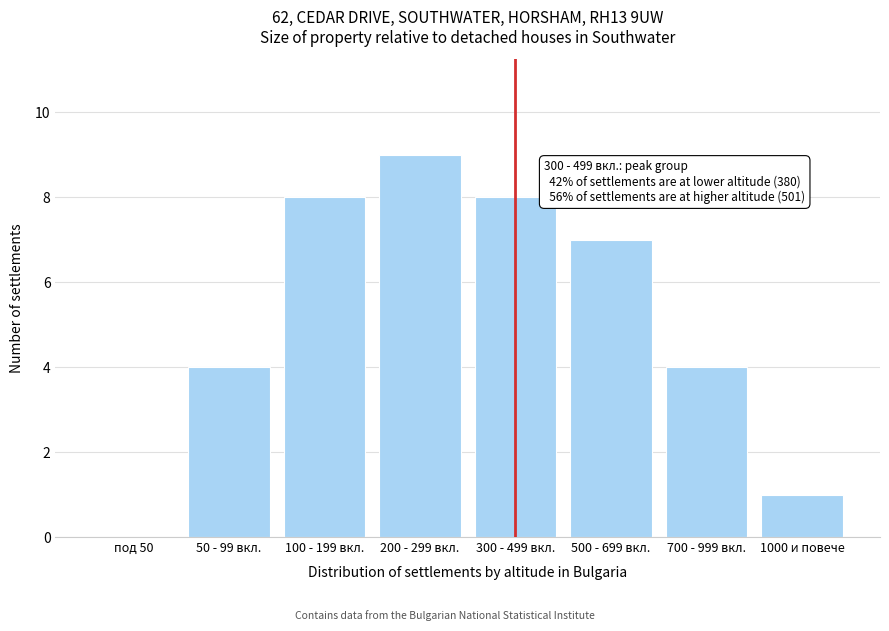

Reading left to right, what are all the values shown in this chart?

под 50=0	50 - 99 вкл.=4	100 - 199 вкл.=8	200 - 299 вкл.=9	300 - 499 вкл.=8	500 - 699 вкл.=7	700 - 999 вкл.=4	1000 и повече=1